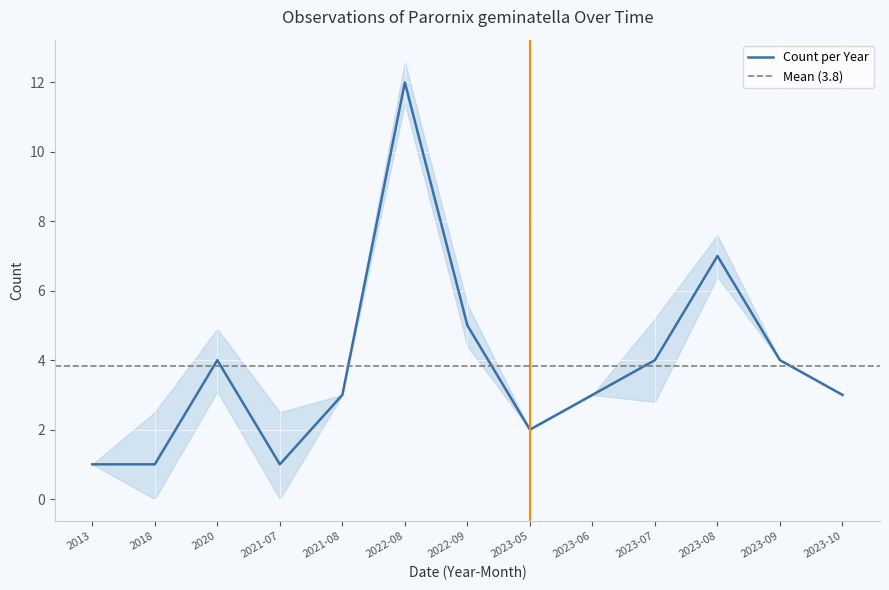

List the labels in order of value, largest first.

2022-08, 2023-08, 2022-09, 2020, 2023-07, 2023-09, 2021-08, 2023-06, 2023-10, 2023-05, 2013, 2018, 2021-07